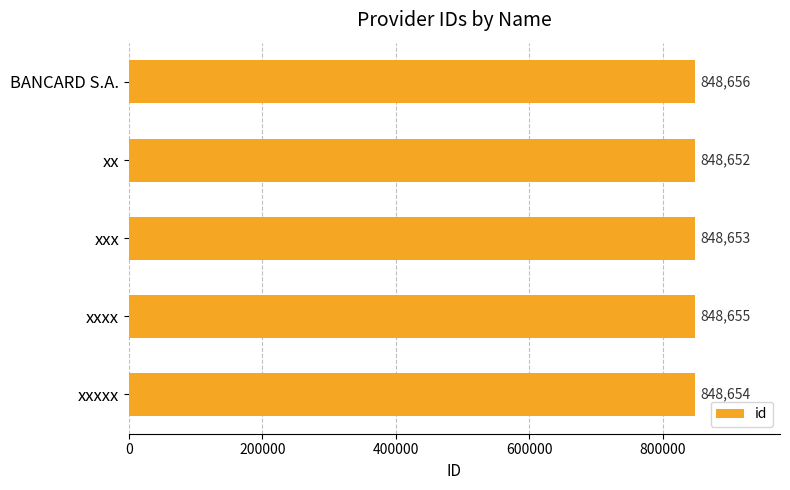

True or false: the data shows 1416910 at xxxx.

False